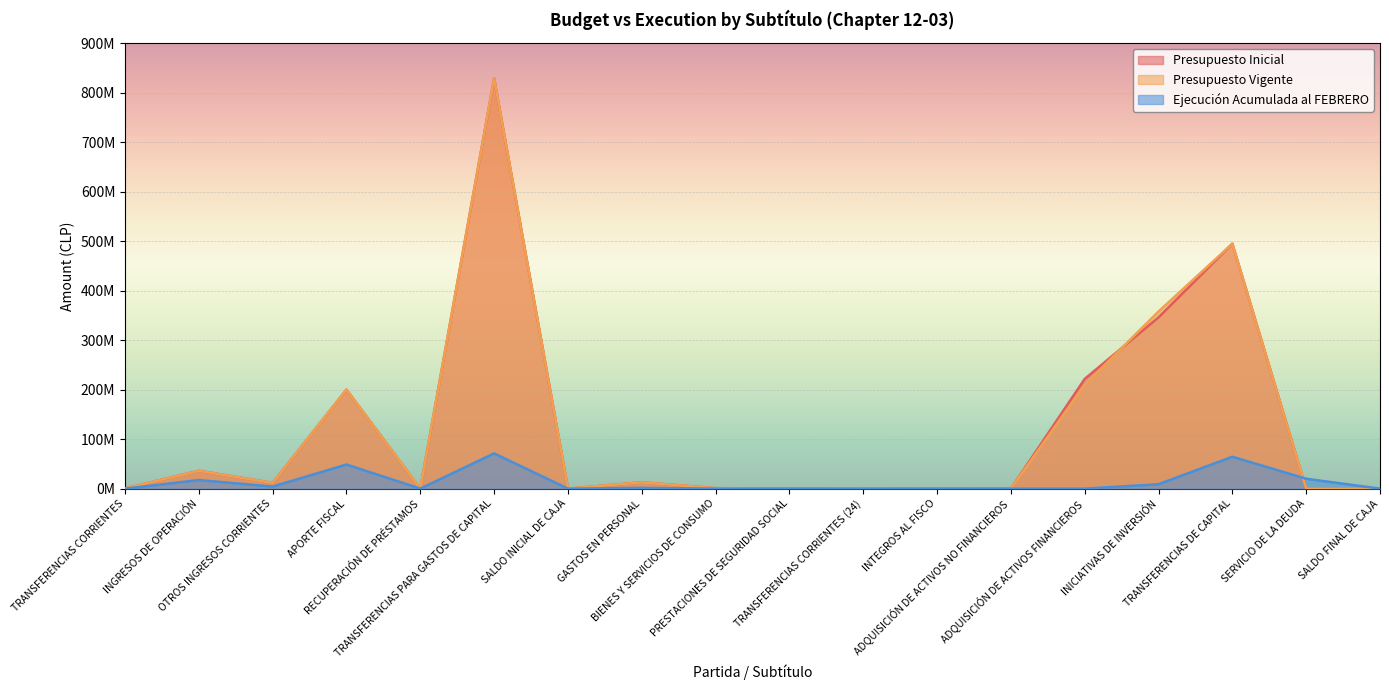

Reading left to right, what are all the values shown in this chart?

Presupuesto Inicial: 463546	36040004	11682888	199988044	0	828649432	10	12699071	988233	0	752357	20	38781	221613185	345996702	494735555	10	10
Presupuesto Vigente: 463546	36040004	11682888	199988044	0	828649432	10	12699071	988233	0	752357	20	38781	209840284	357769603	494735555	10	10
Ejecución Acumulada al FEBRERO: 0	17397538	4238963	48742277	109806	71169838	0	1572399	88399	18296	48761	0	130	0	8998004	64445415	20002525	0